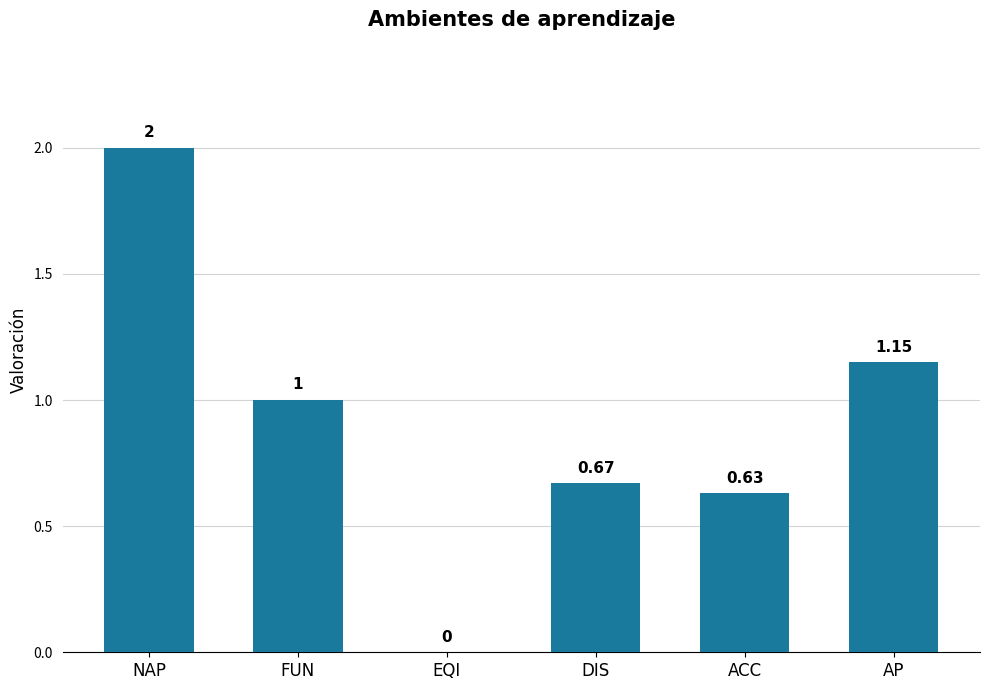

At which label does the data first exceed 1?

NAP